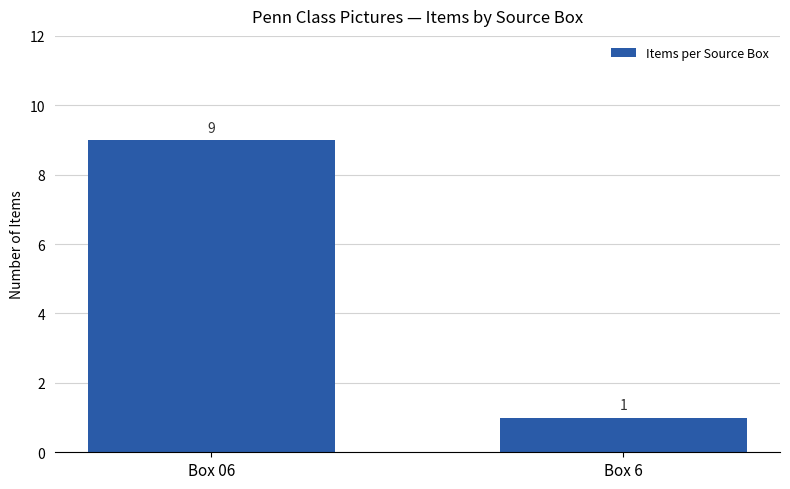

What is the maximum value shown in the chart?

9